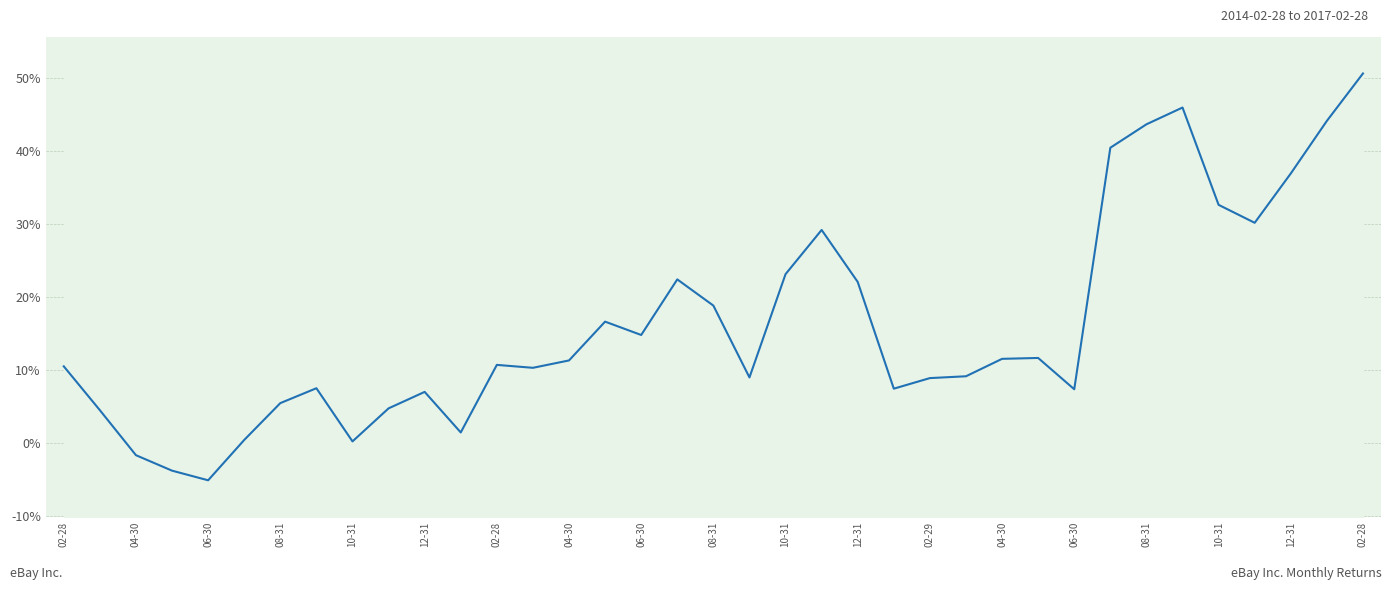

How many categories are shown in the chart?

37